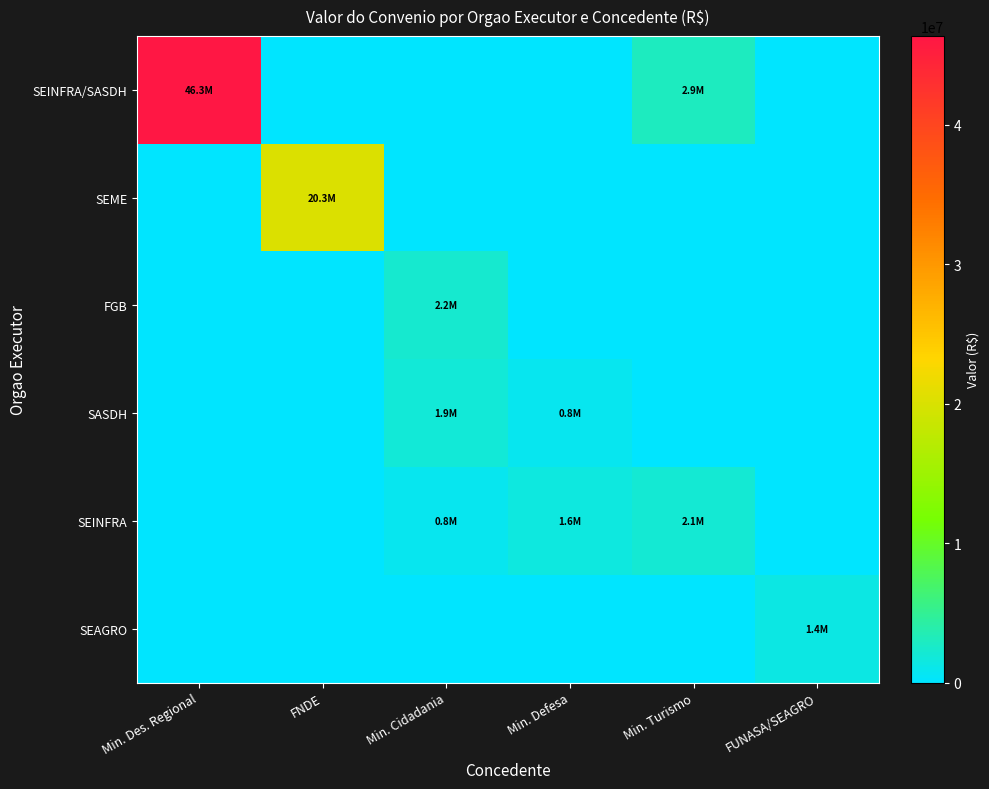

How many series are shown in this chart?

6